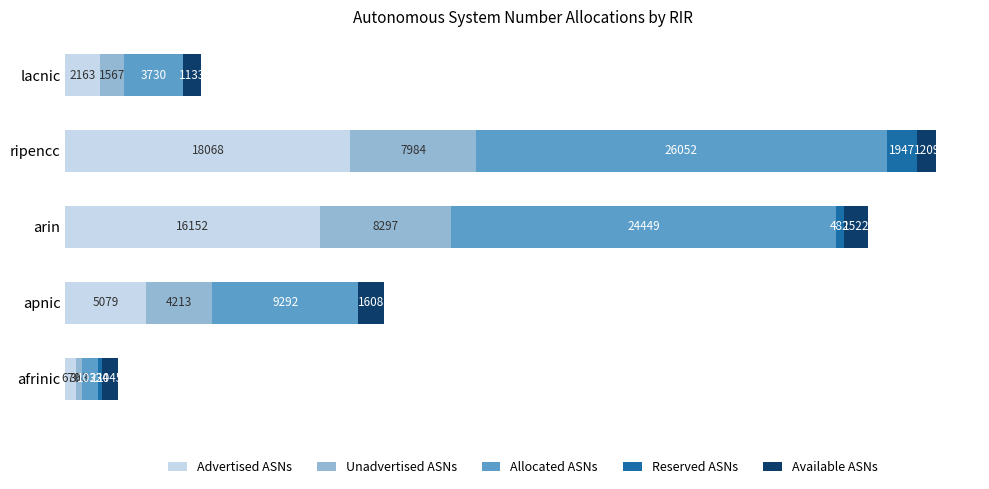

At which category is the sum across all series the highest?

ripencc